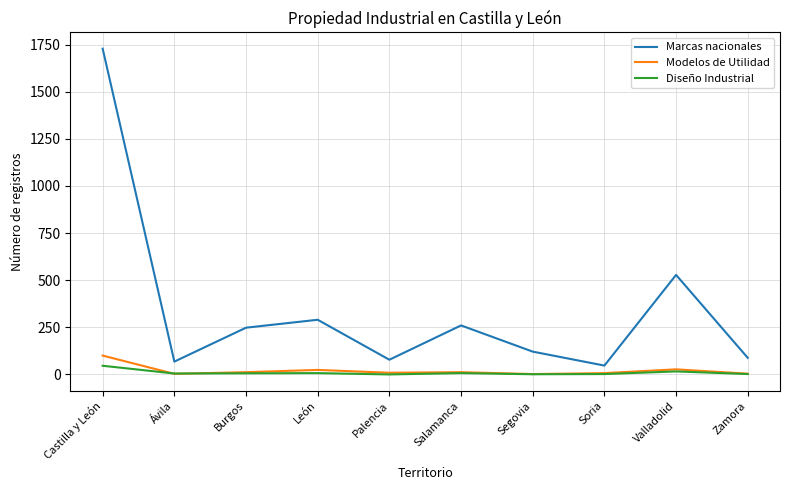

True or false: Marcas nacionales and Modelos de Utilidad intersect in this chart.

False